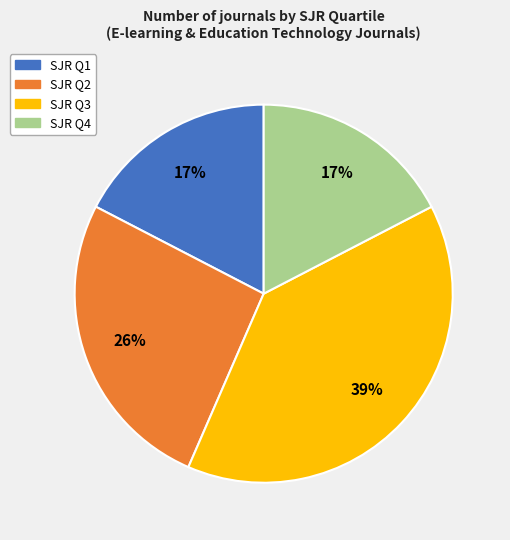

Is there a majority slice in this chart?

No